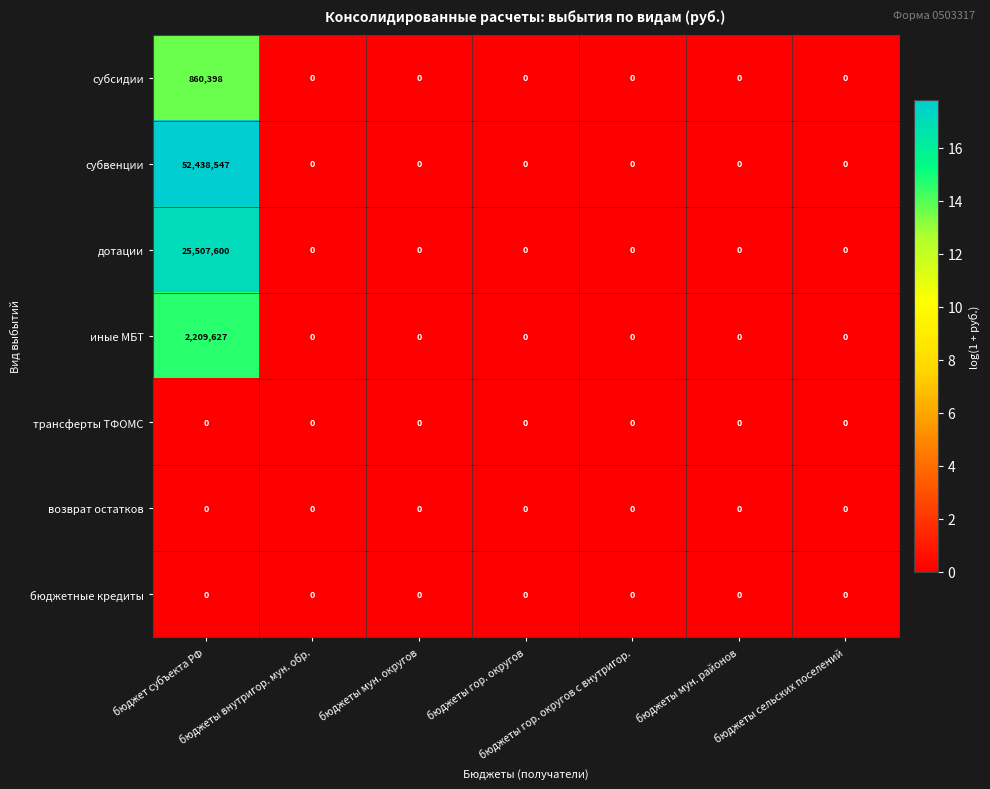

What is the difference between the maximum and minimum values in the дотации series?

25507600